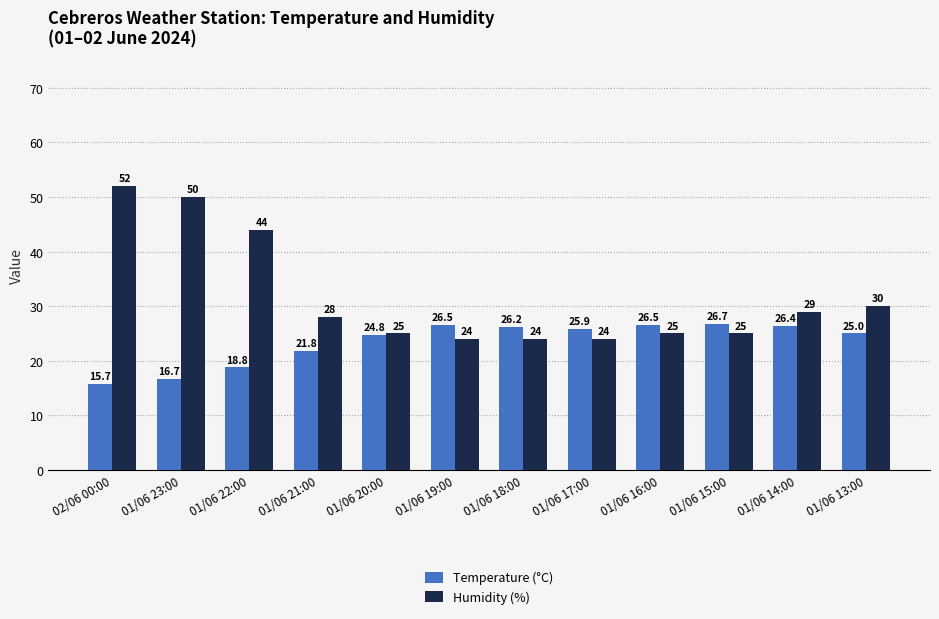

What is the difference between the second highest and minimum values in the Temperature (°C) series?

10.8